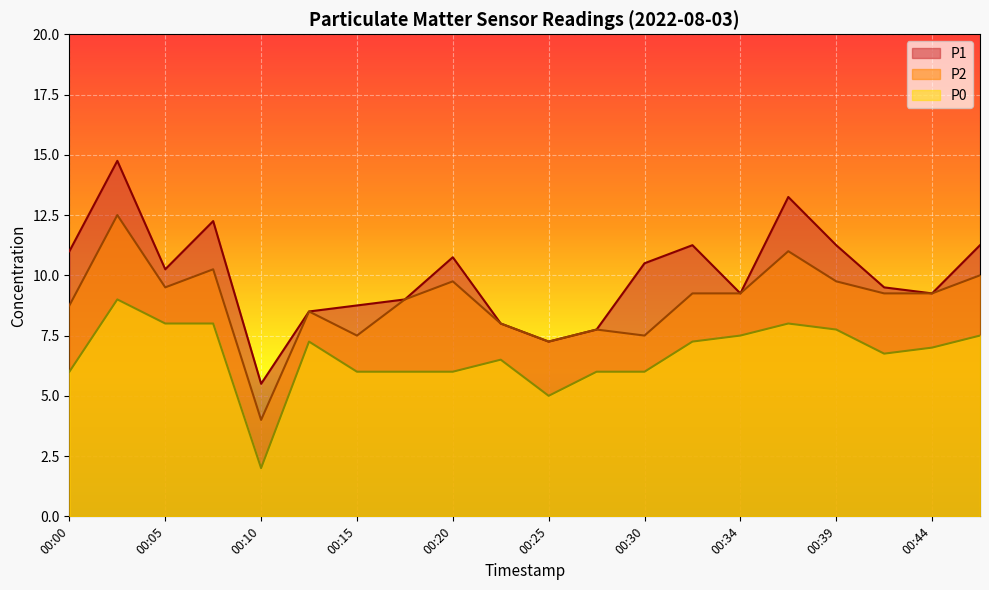

What is the value of the P2 point at the 2nd from the left?

12.5